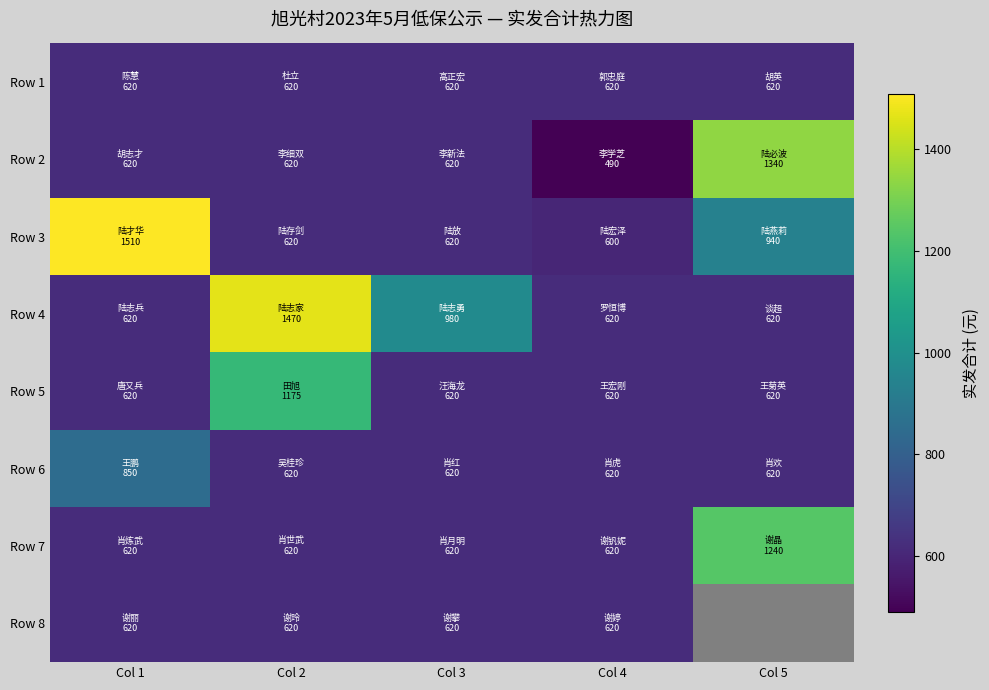

True or false: Row 4 has a value of 620.0 at Col 5.

True